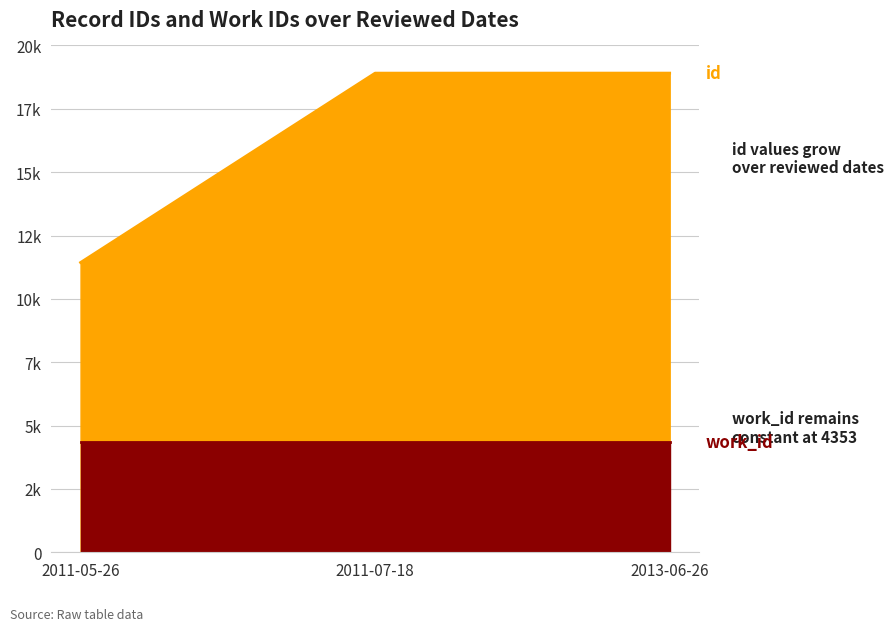

Rank the categories by value from highest to lowest.

2013-06-26, 2011-07-18, 2011-05-26